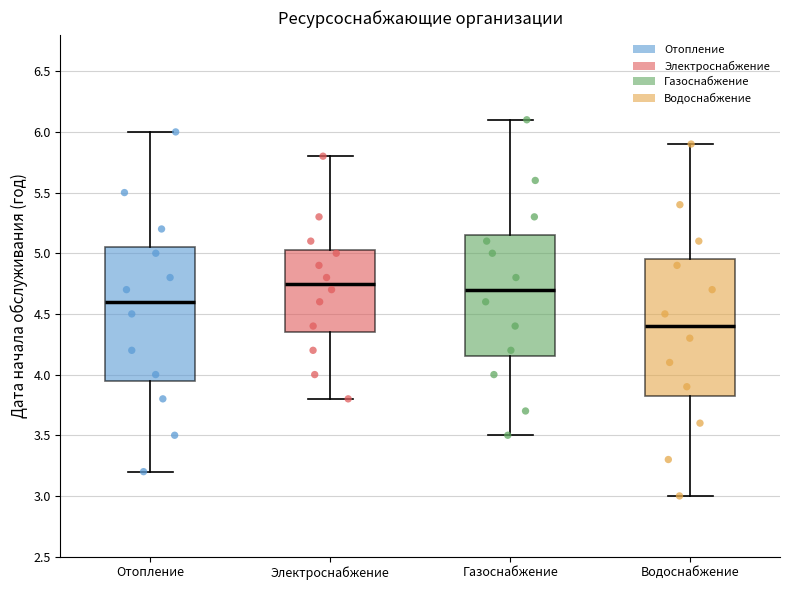

Which box has the highest median line?

Электроснабжение